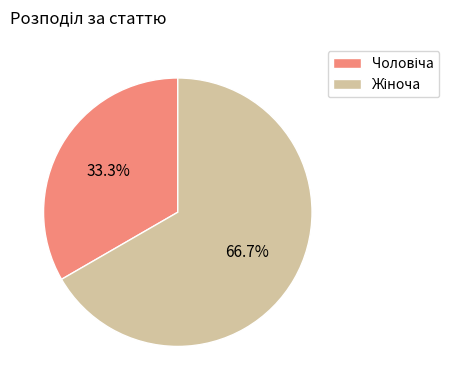

Count the number of slices in the pie.

2